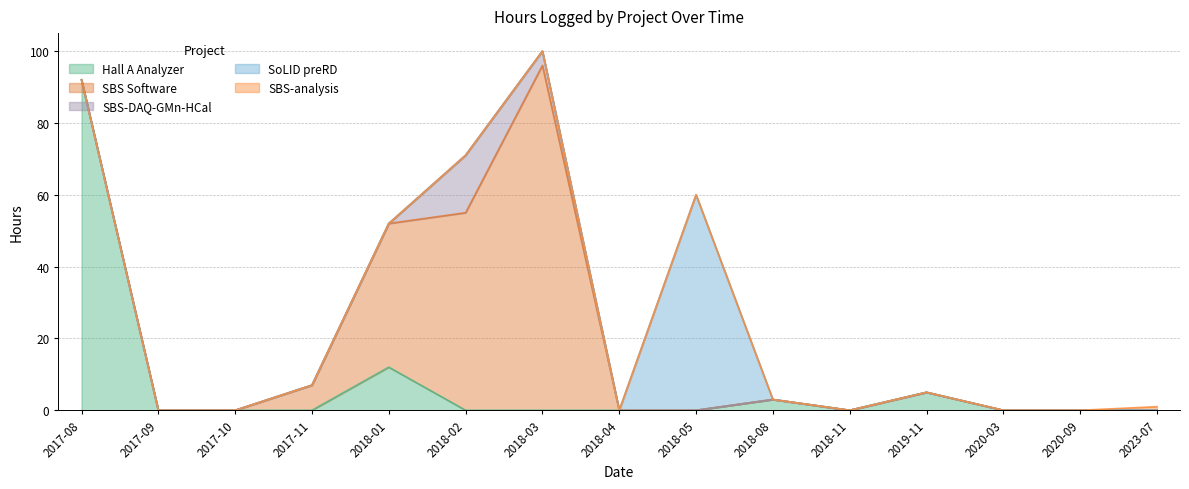

Reading left to right, what are all the values shown in this chart?

Hall A Analyzer: 2017-08=92	2017-09=0	2017-10=0	2017-11=0	2018-01=12	2018-02=0	2018-03=0	2018-04=0	2018-05=0	2018-08=3	2018-11=0	2019-11=5	2020-03=0	2020-09=0	2023-07=0
SBS Software: 2017-08=0	2017-09=0	2017-10=0	2017-11=7	2018-01=40	2018-02=55	2018-03=96	2018-04=0	2018-05=0	2018-08=0	2018-11=0	2019-11=0	2020-03=0	2020-09=0	2023-07=0
SBS-DAQ-GMn-HCal: 2017-08=0	2017-09=0	2017-10=0	2017-11=0	2018-01=0	2018-02=16	2018-03=4	2018-04=0	2018-05=0	2018-08=0	2018-11=0	2019-11=0	2020-03=0	2020-09=0	2023-07=0
SoLID preRD: 2017-08=0	2017-09=0	2017-10=0	2017-11=0	2018-01=0	2018-02=0	2018-03=0	2018-04=0	2018-05=60	2018-08=0	2018-11=0	2019-11=0	2020-03=0	2020-09=0	2023-07=0
SBS-analysis: 2017-08=0	2017-09=0	2017-10=0	2017-11=0	2018-01=0	2018-02=0	2018-03=0	2018-04=0	2018-05=0	2018-08=0	2018-11=0	2019-11=0	2020-03=0	2020-09=0	2023-07=1